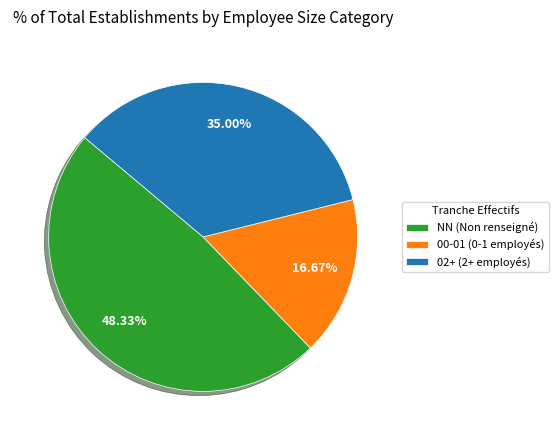

Which category has the biggest portion of the pie?

NN (Non renseigné)